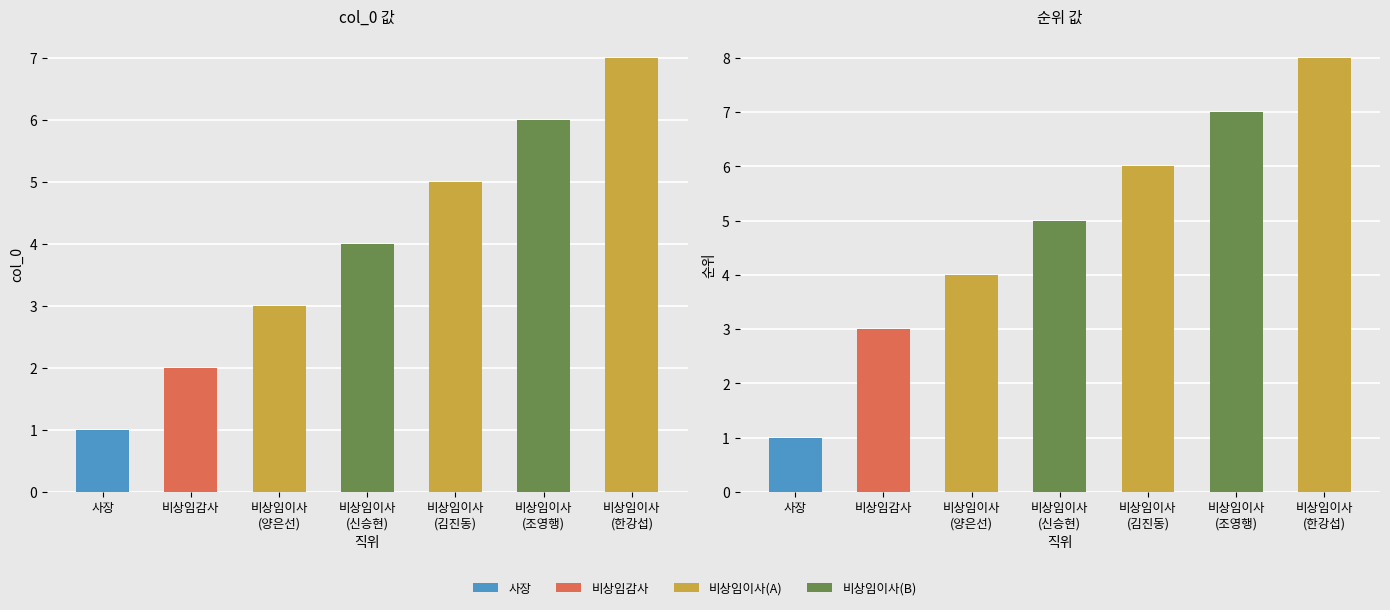

At which category does the chart reach its peak across all series?

비상임이사(한강섭)